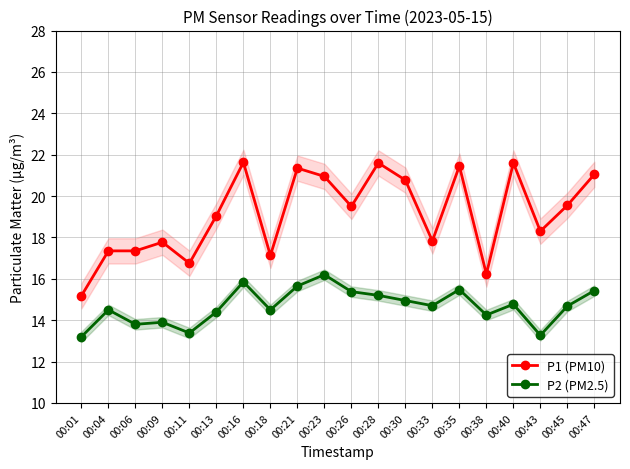

Rank the categories by P2 (PM2.5) value from lowest to highest.

00:01, 00:43, 00:11, 00:06, 00:09, 00:38, 00:13, 00:04, 00:18, 00:45, 00:33, 00:40, 00:30, 00:28, 00:26, 00:47, 00:35, 00:21, 00:16, 00:23